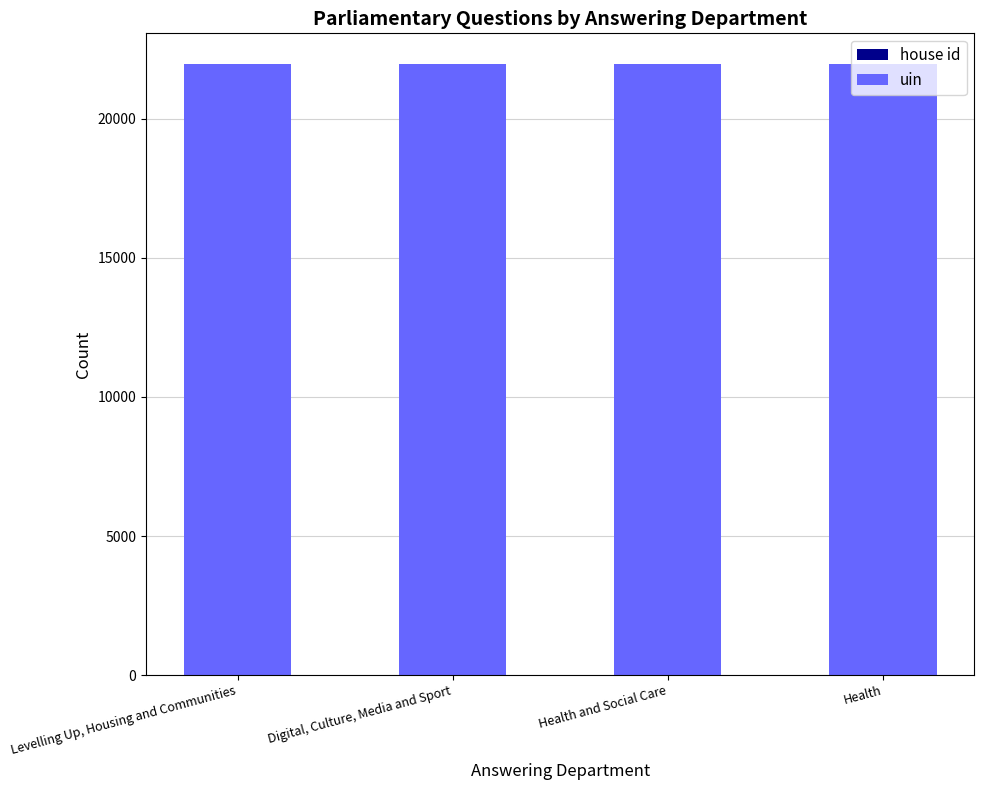

Rank the series by their maximum value, from lowest to highest.

house id, uin